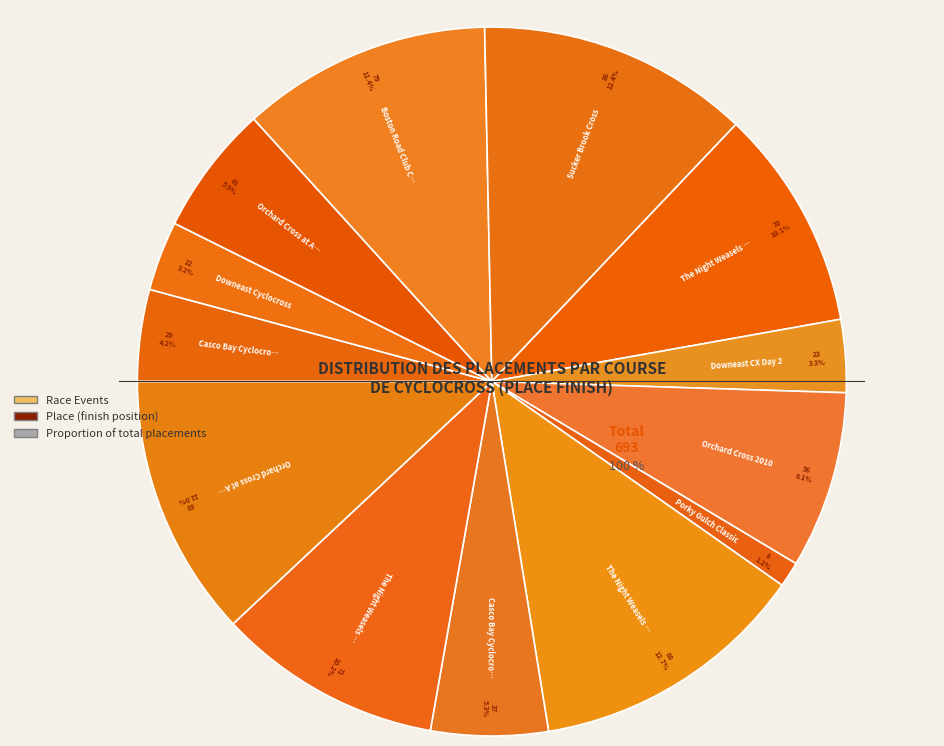

To the nearest percent, what portion does Downeast Cyclocross represent?

3%